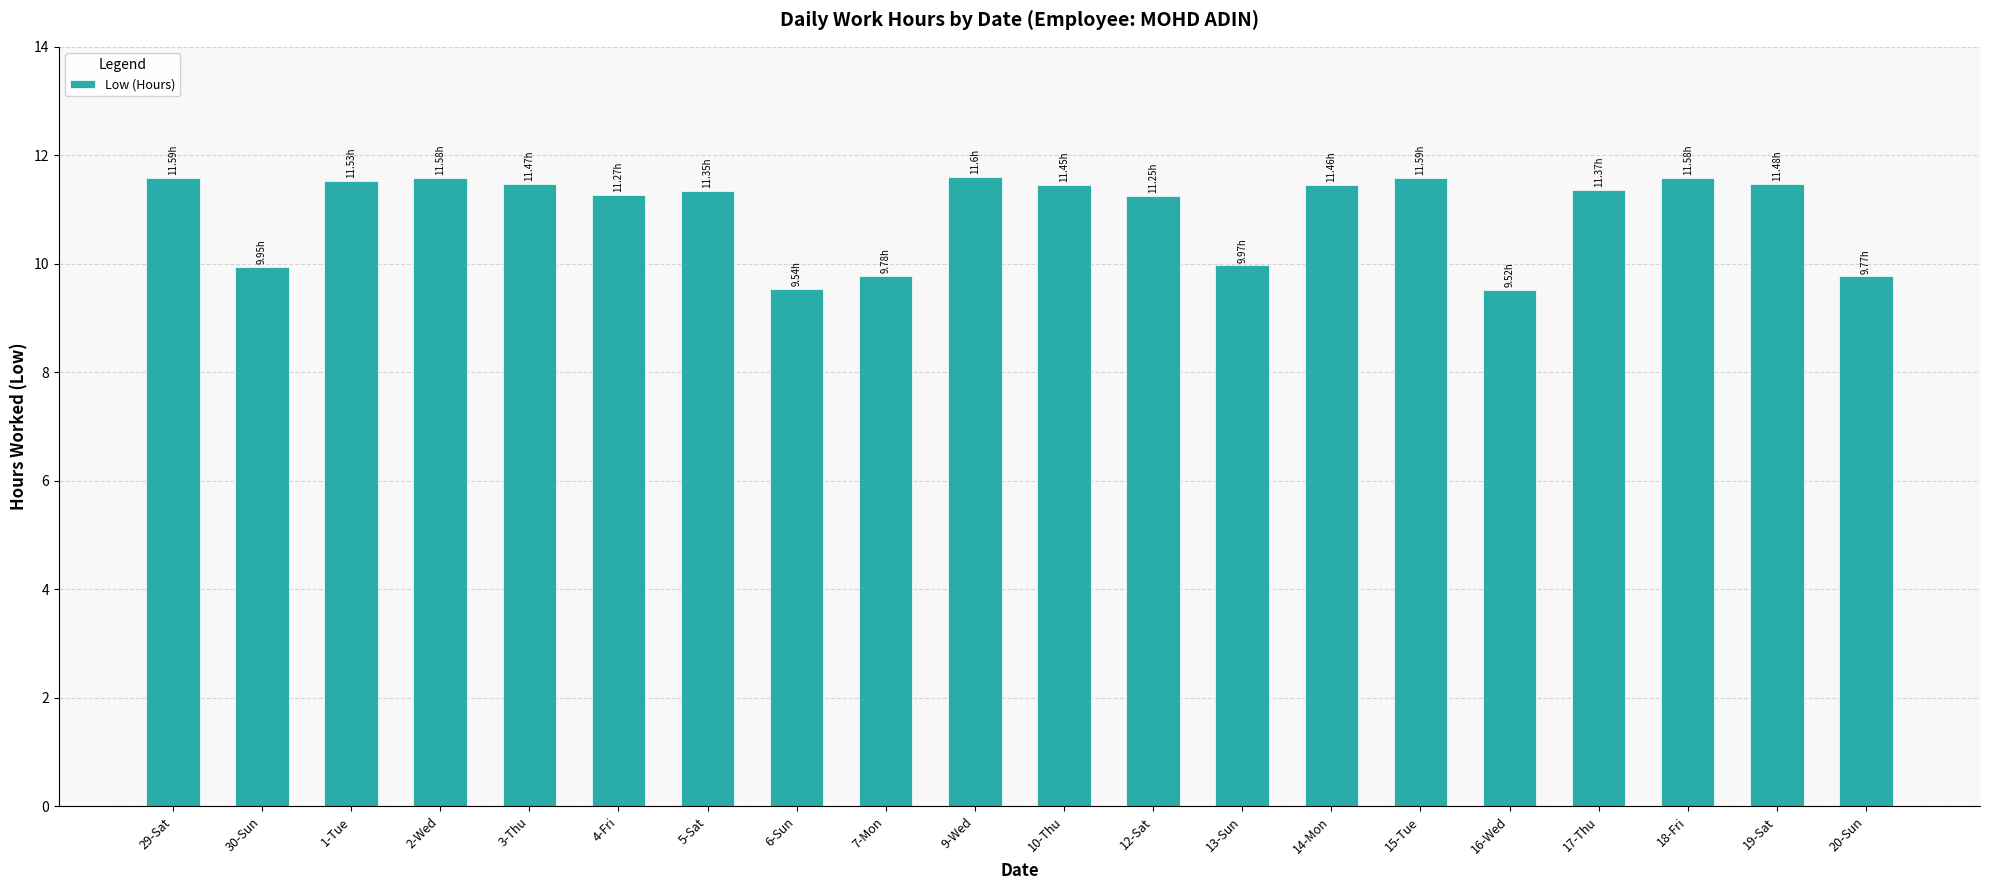

What is the sum of all values?

219.1